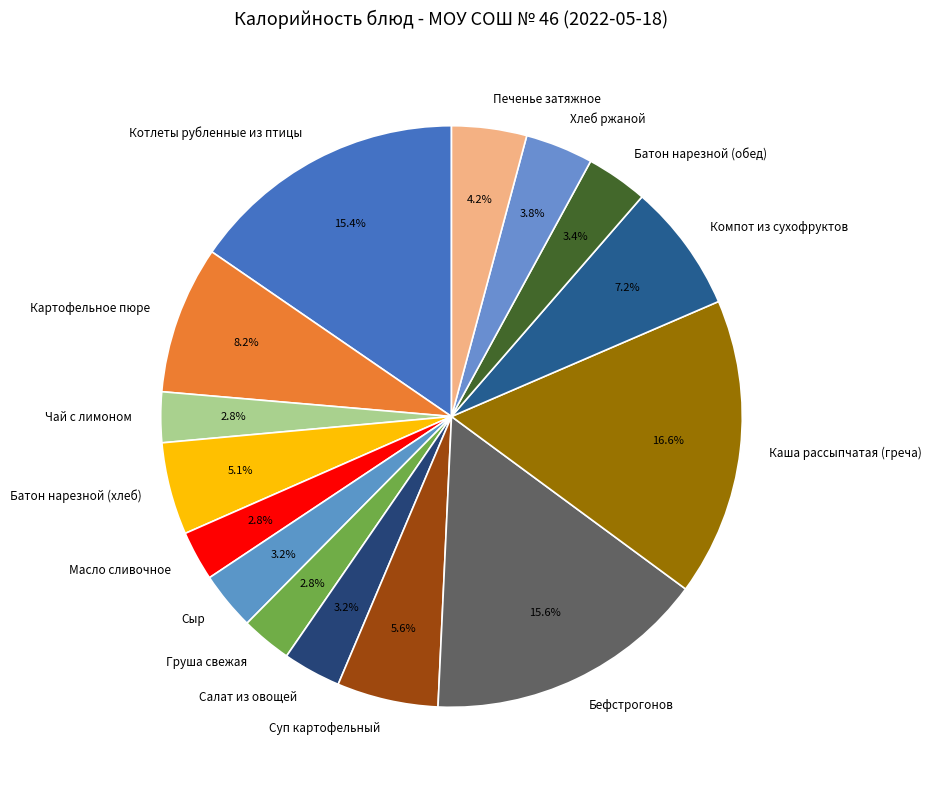

Is Каша рассыпчатая (греча) the majority of the pie?

No